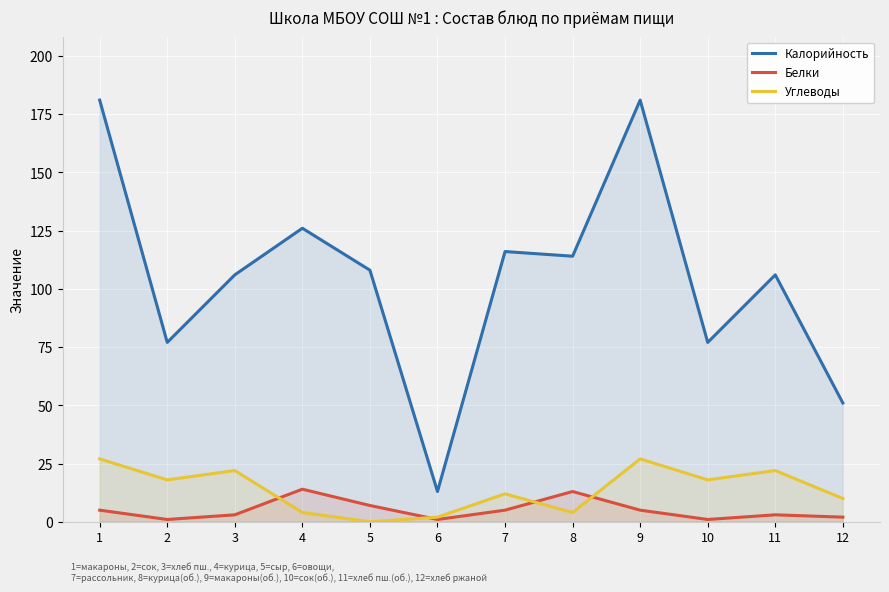

How many values in the Белки series exceed 5?

3